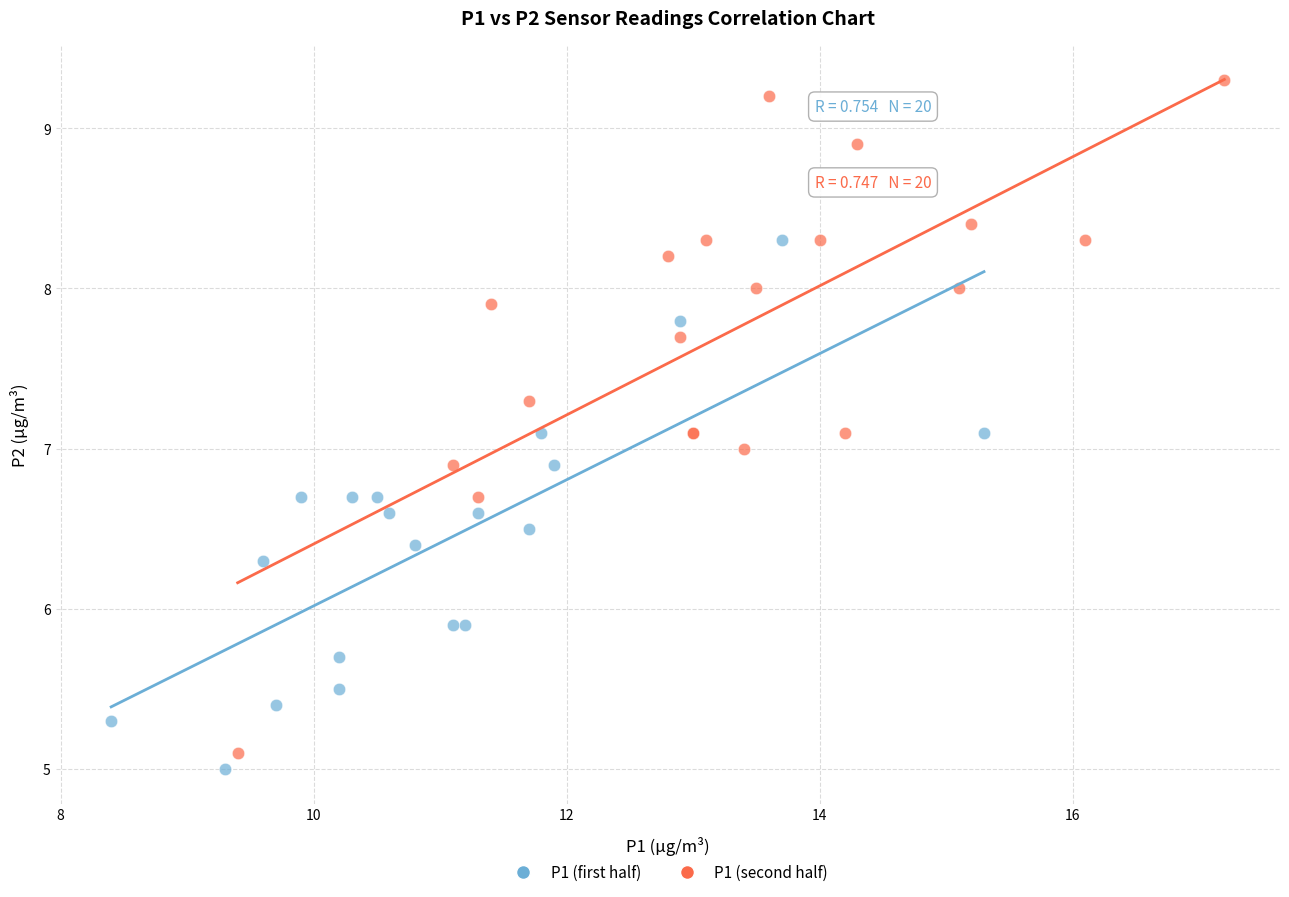

Which series reaches the maximum Y coordinate?

P1 (second half)